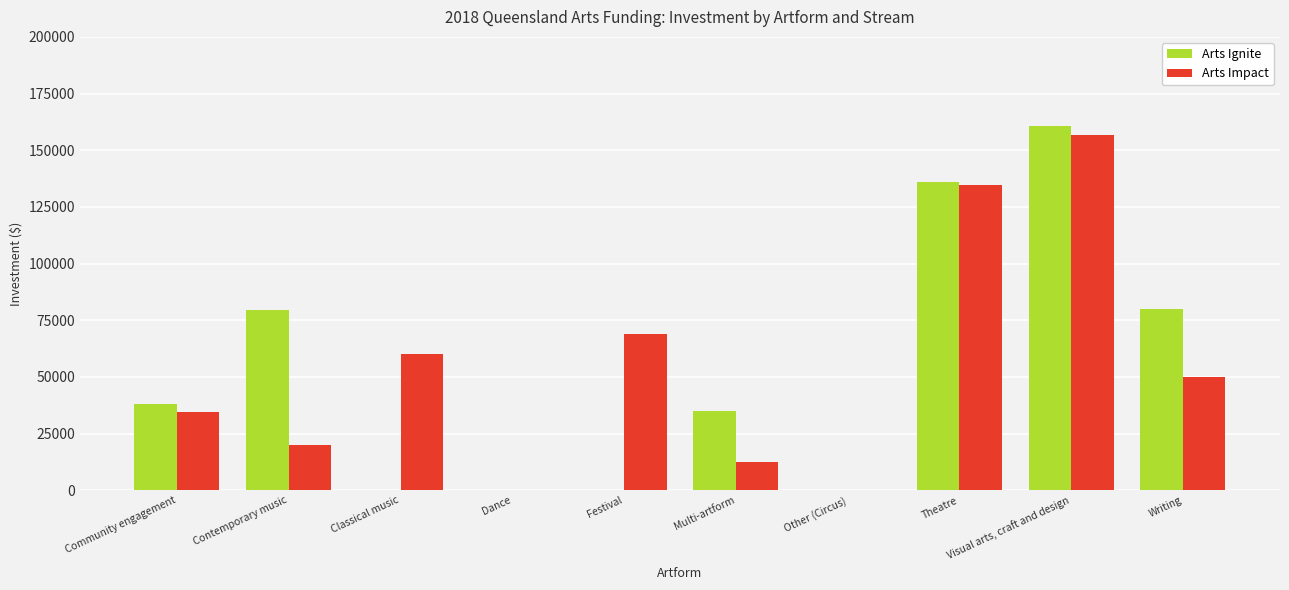

Which series has the widest spread of values?

Arts Ignite